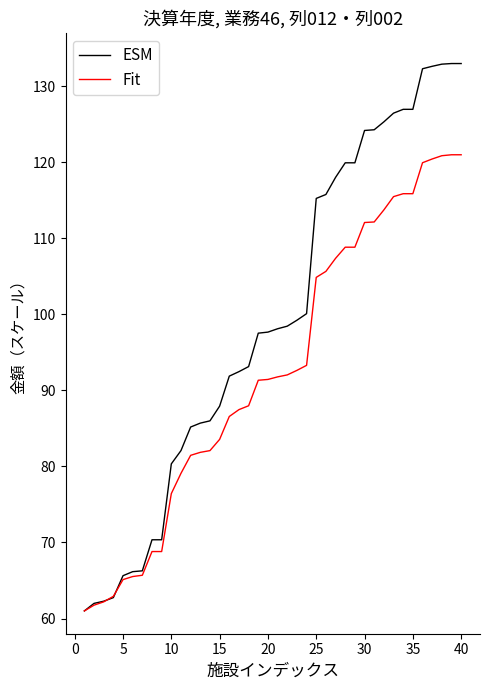

Which series has the widest spread of values?

ESM